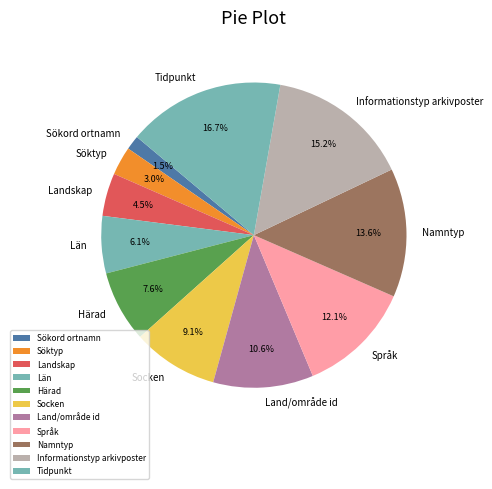

Is there a majority slice in this chart?

No